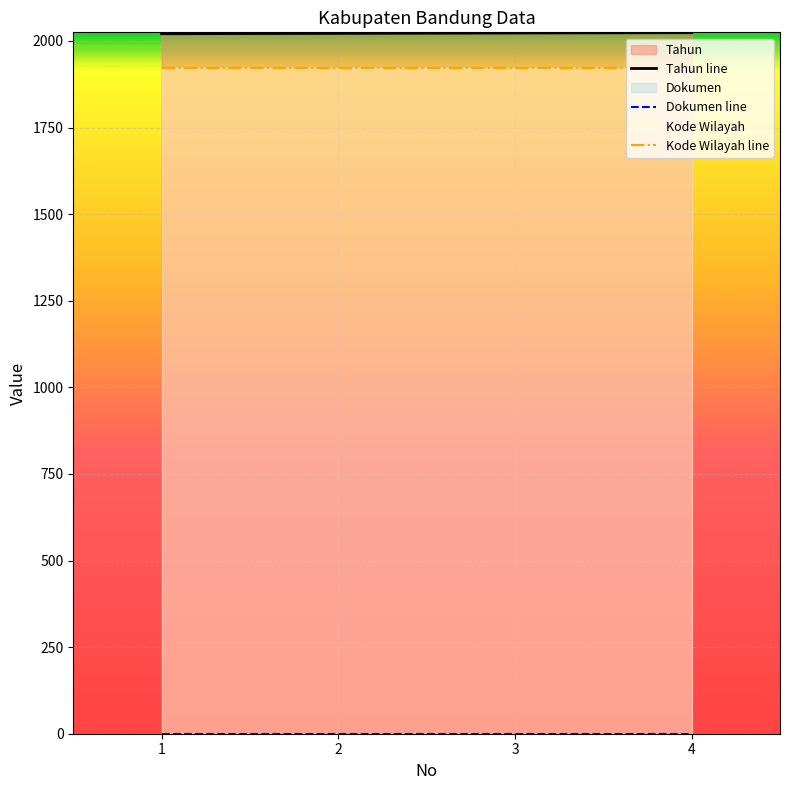

Rank the categories by Dokumen line value from highest to lowest.

1, 2, 3, 4